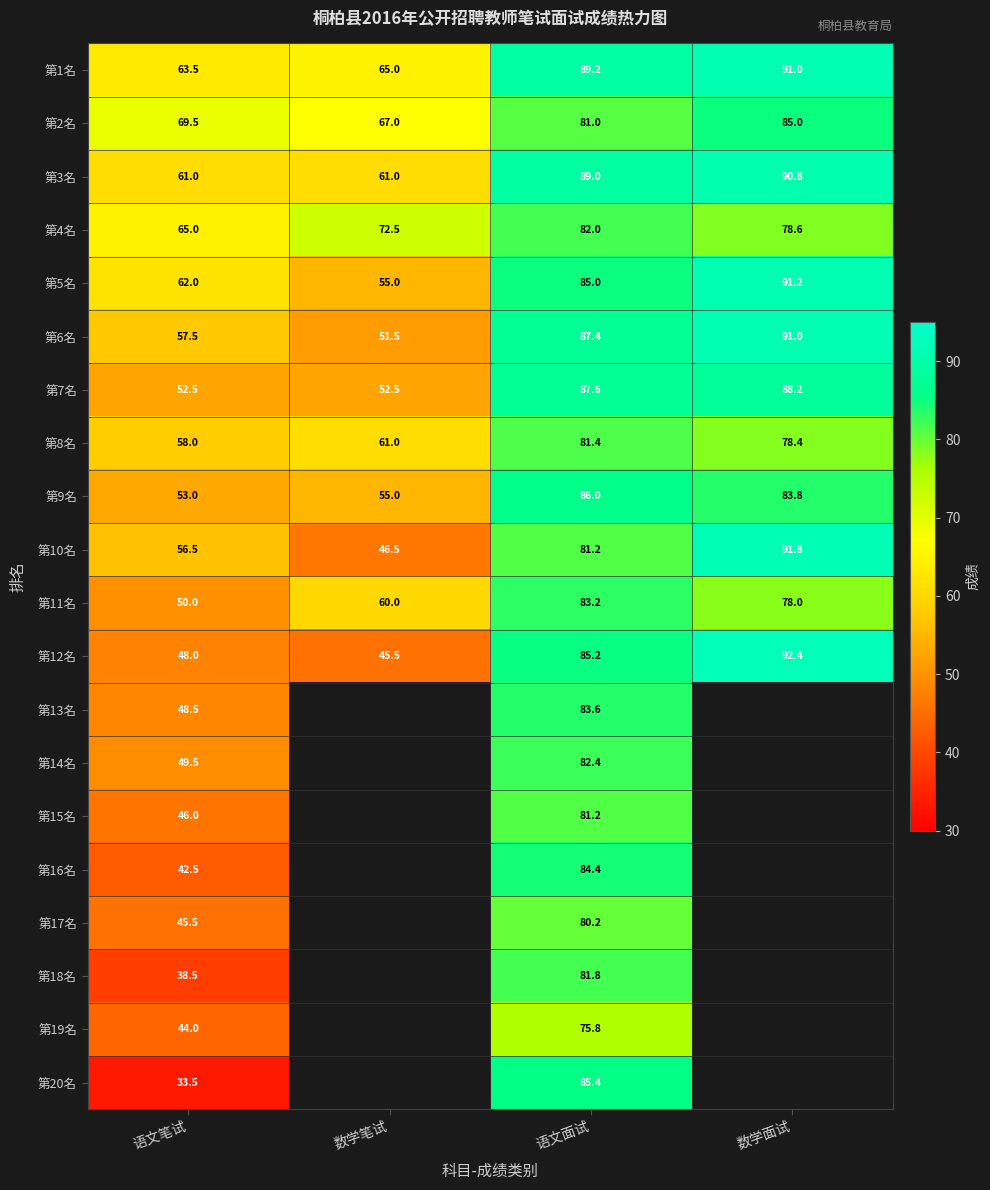

What is the highest value of the 第6名 series?

91.0